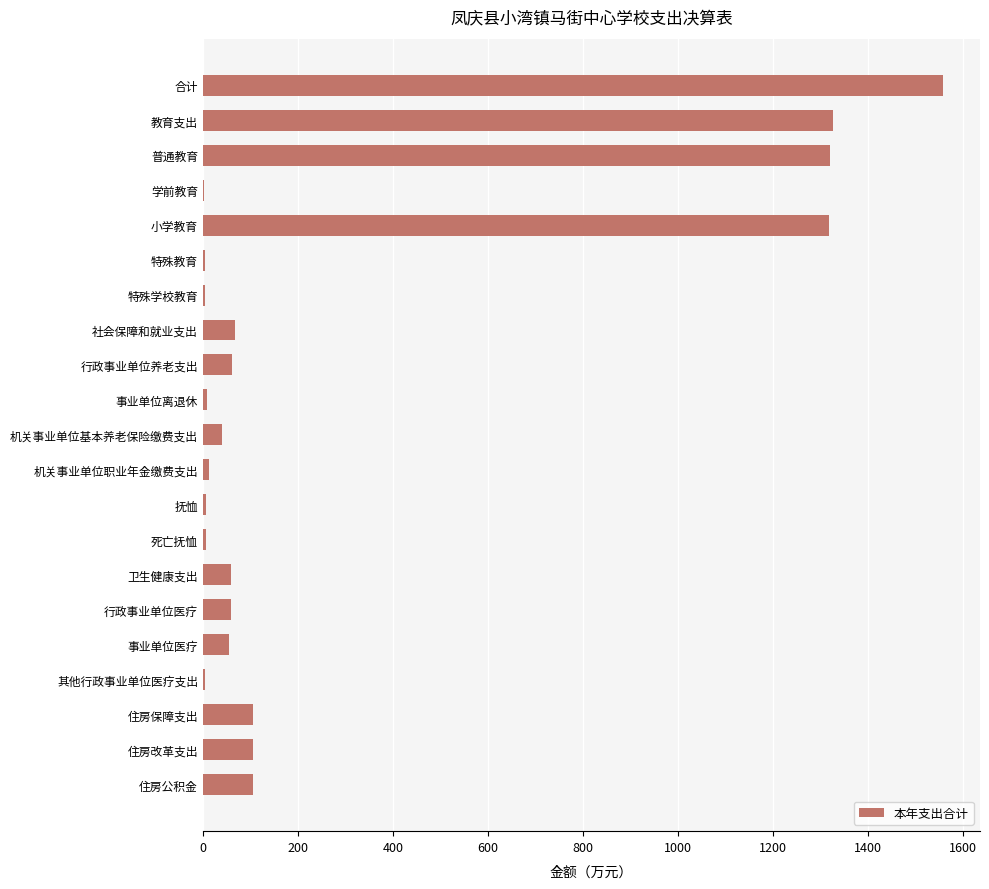

How many data points does each series have?

21